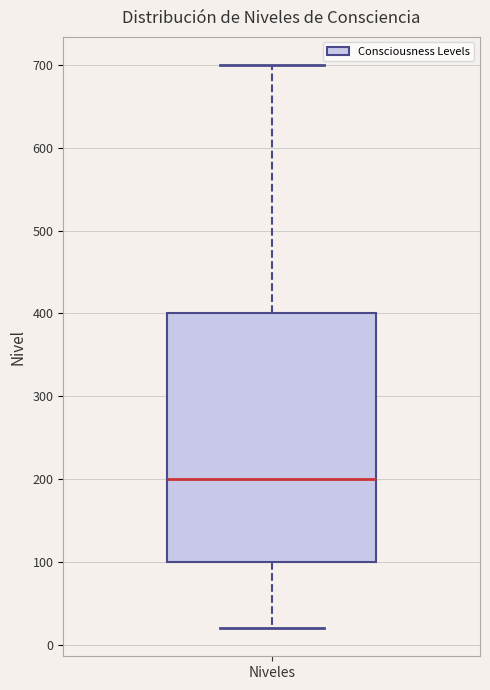

Transcribe this box plot: give where the median line is, the range the box spans, and where the two whiskers end, as read against the y-axis. The values are not printed on the chart, so give them approximately, as read against the axis.

median 200, box 100 to 400, whiskers 20 to 700